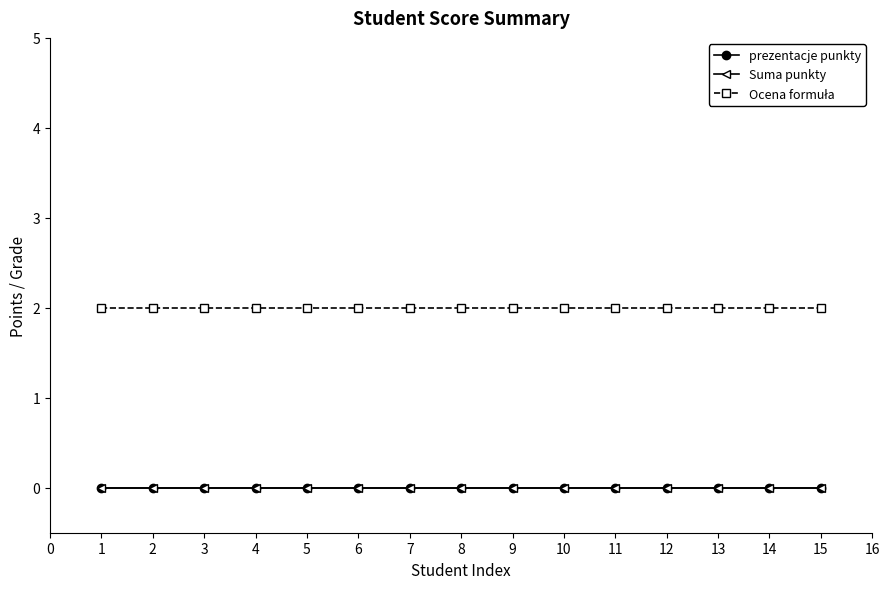

True or false: Suma punkty and prezentacje punkty intersect in this chart.

False